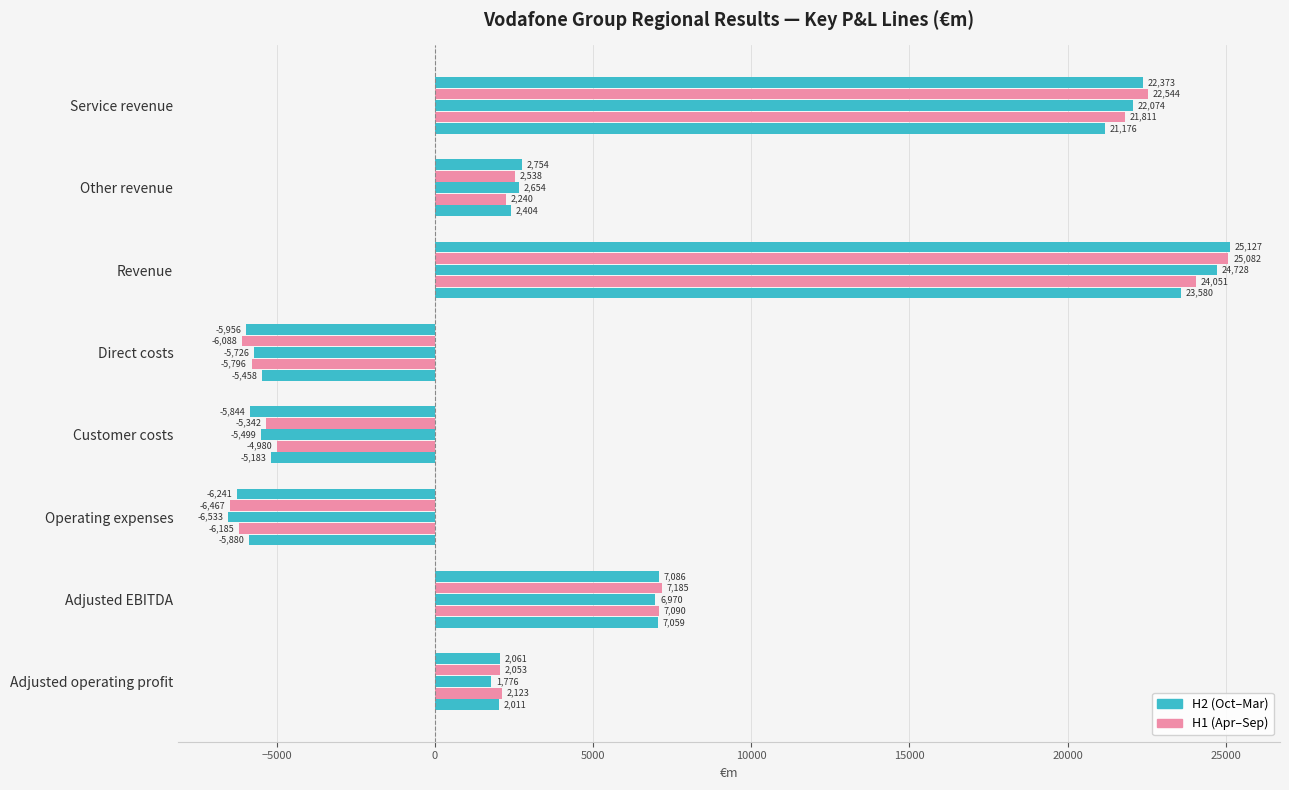

Count the number of categories in the chart.

8